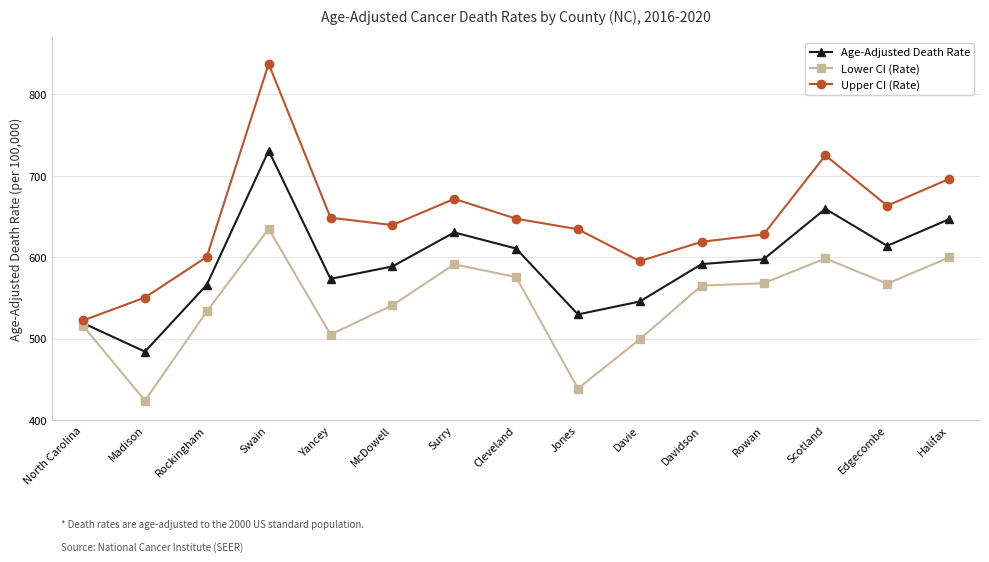

What is the minimum value shown in the chart?

423.7